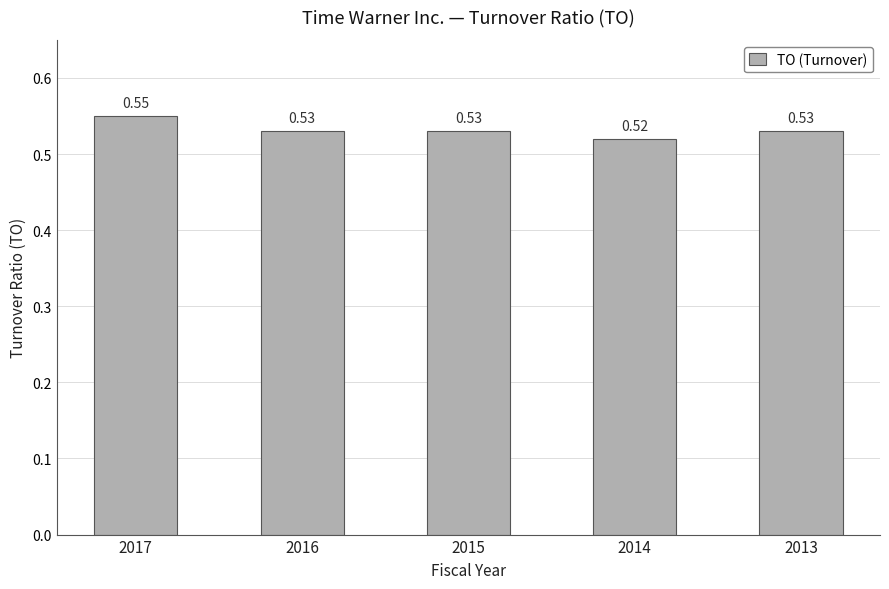

What is the sum of the values at 2013 and 2014?

1.1